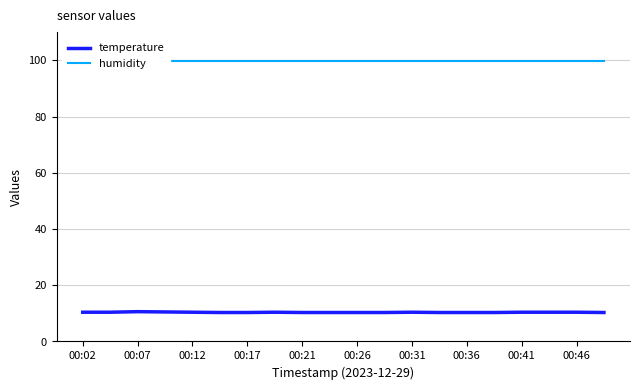

What is the minimum value for temperature?

10.3